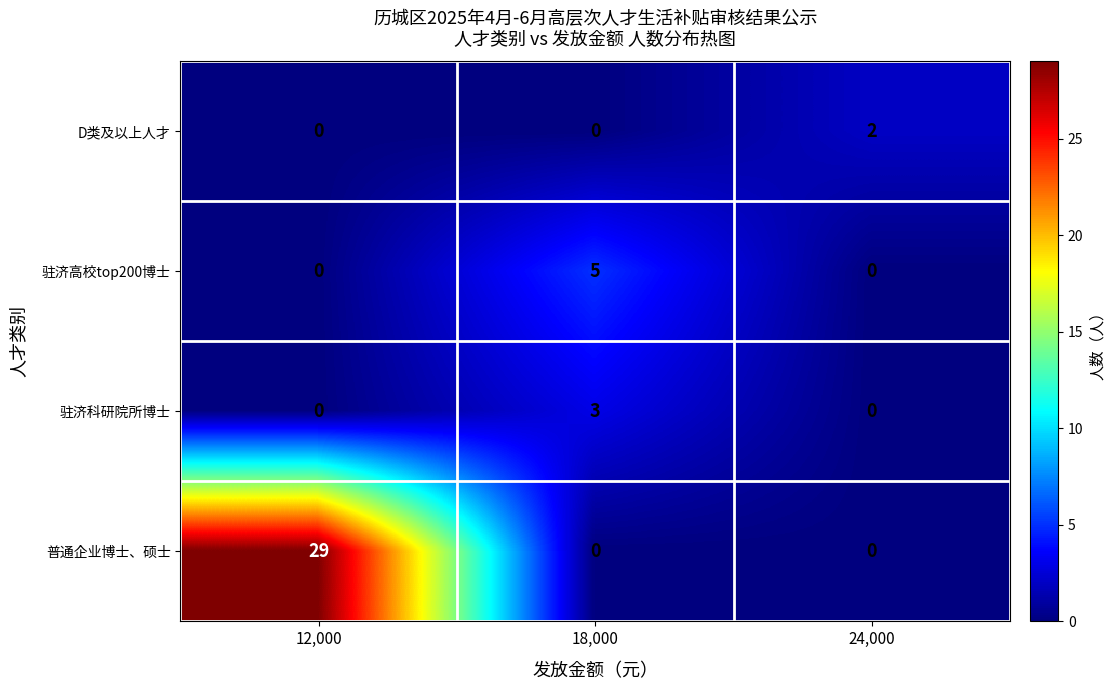

Is it true that D类及以上人才 equals 1 at 12,000?

False